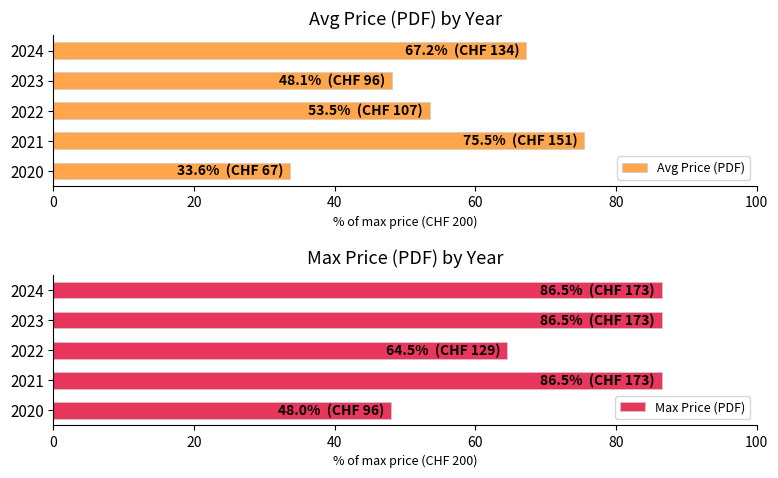

What is the minimum value for Max Price (PDF)?

48.0